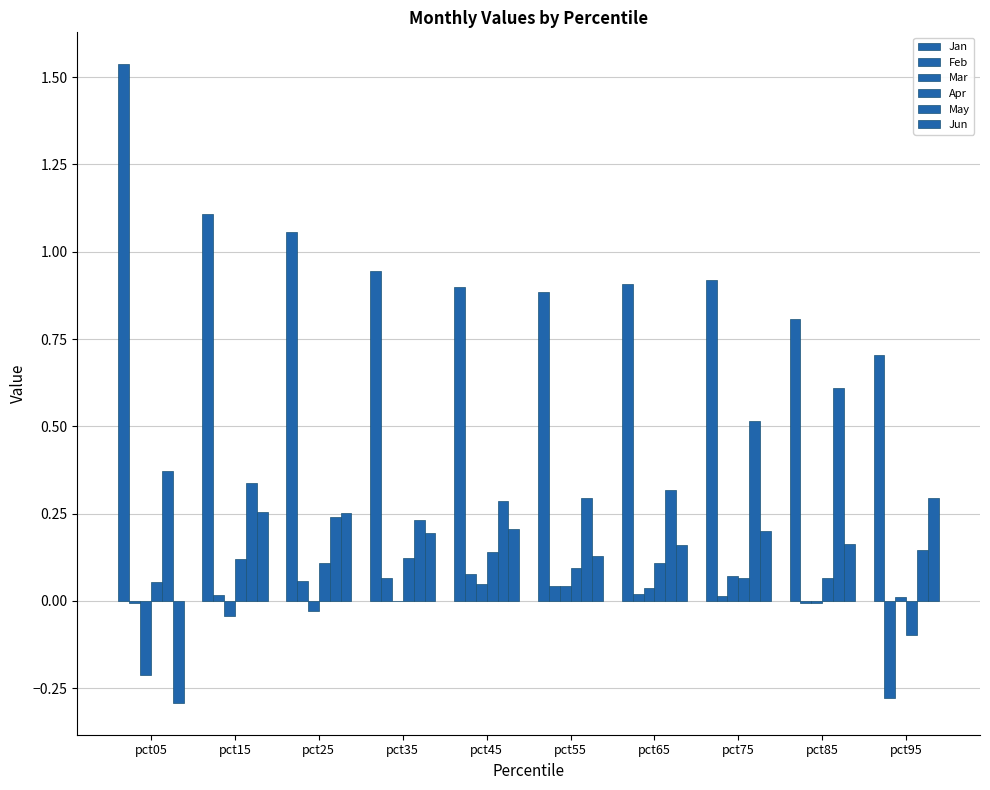

Which series changed the most between pct45 and pct55?

Jun